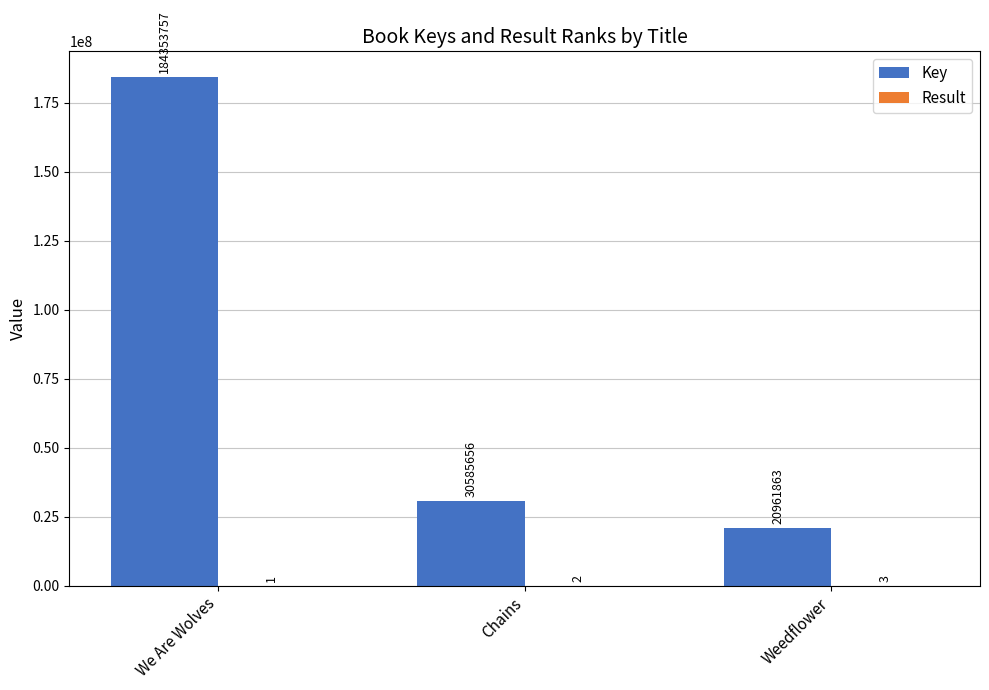

At which category is the sum across all series the highest?

We Are Wolves